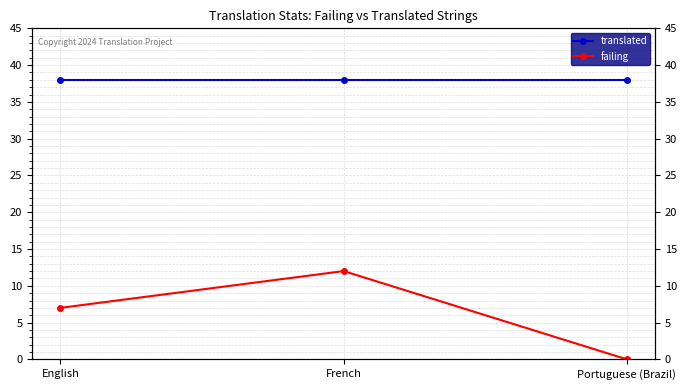

Read the translated value at English.

38